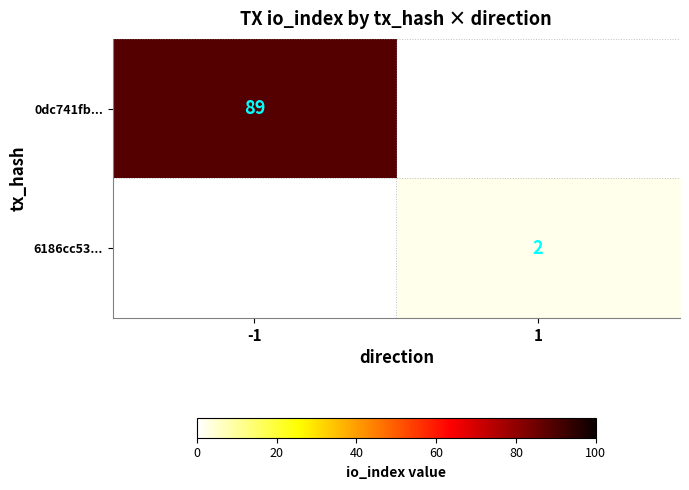

Is it true that 0dc741fb... equals 23 at -1?

False